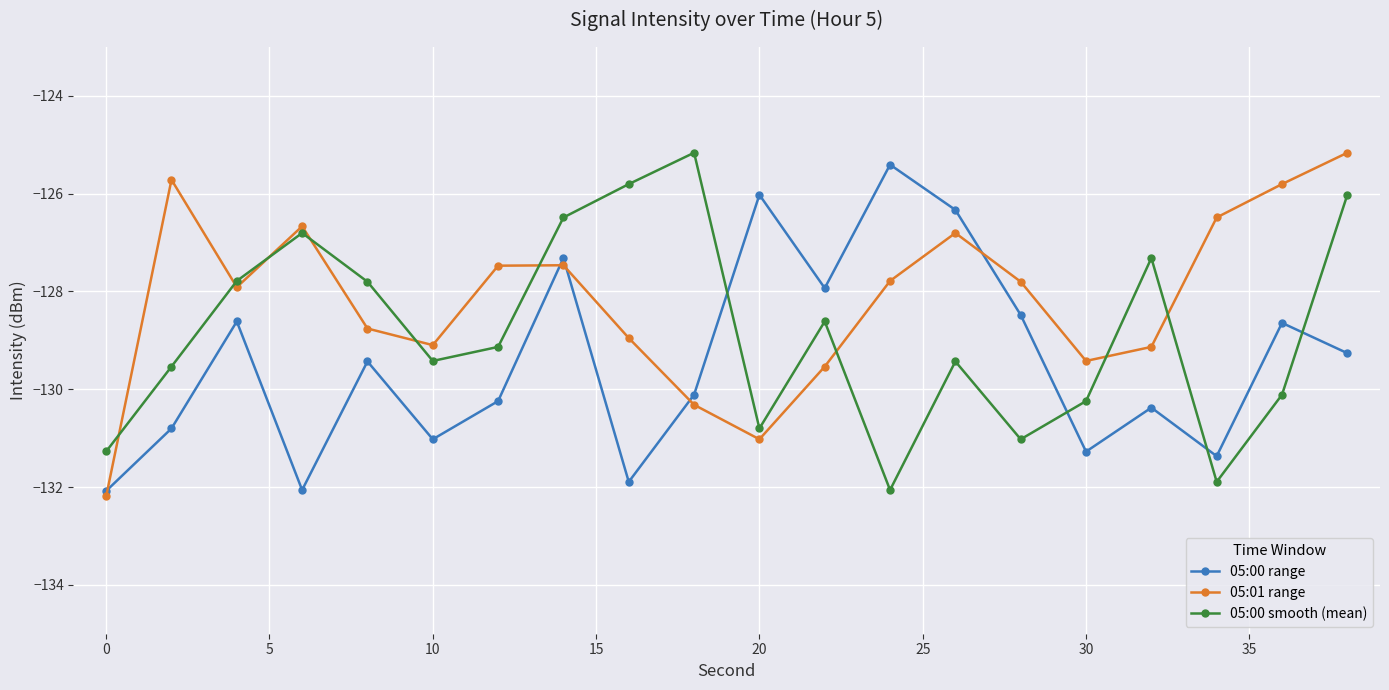

List the series in order of their overall mean, lowest first.

05:00 range, 05:00 smooth (mean), 05:01 range